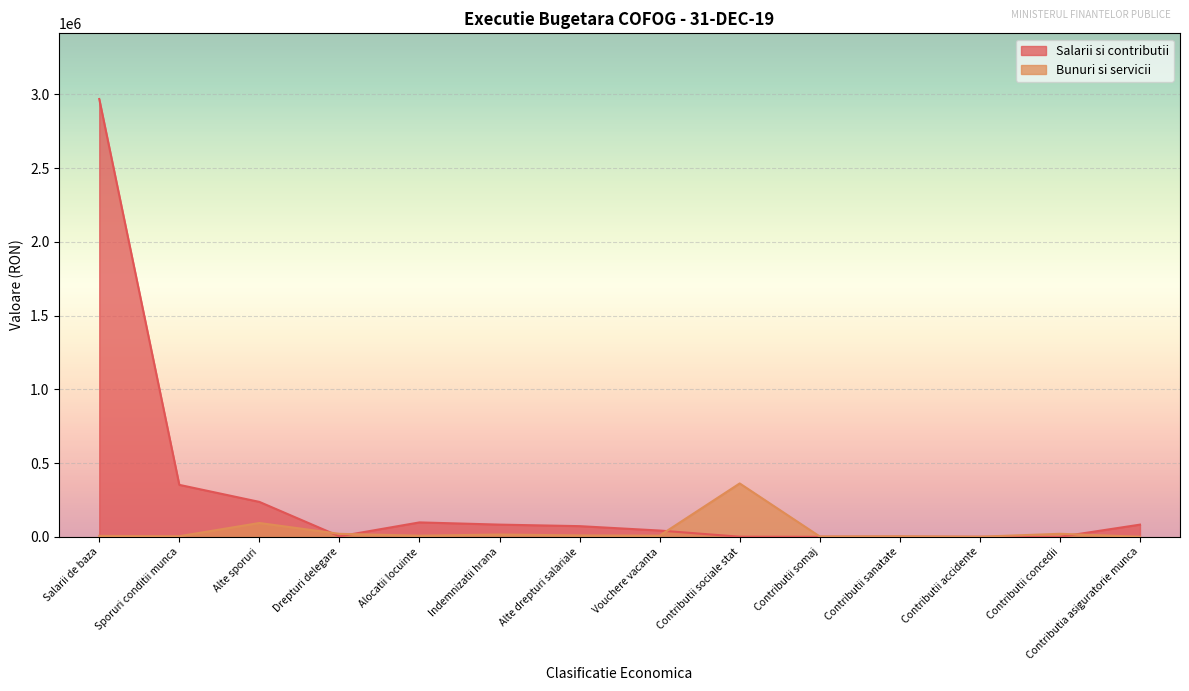

What is the sum of all Salarii si contributii values?

3941107.3